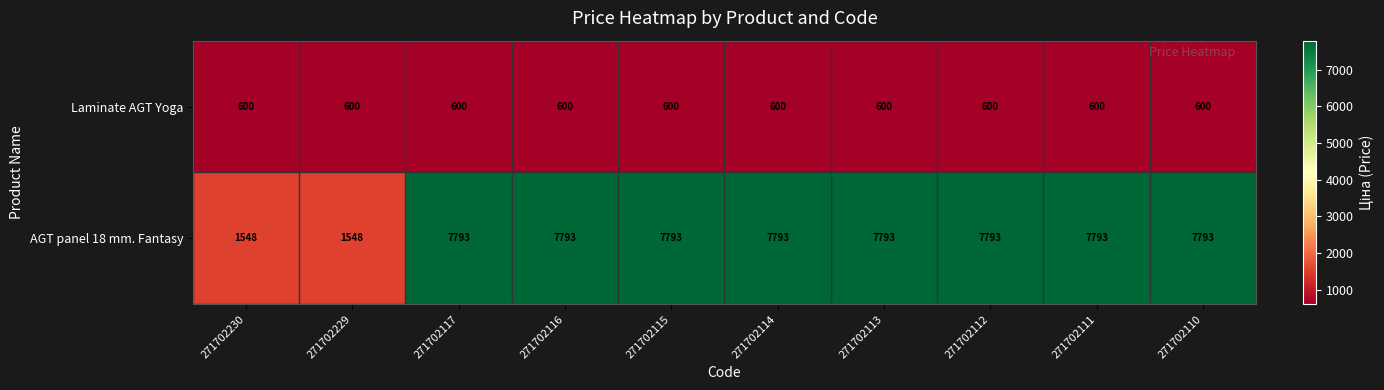

Which series has the widest spread of values?

AGT panel 18 mm. Fantasy